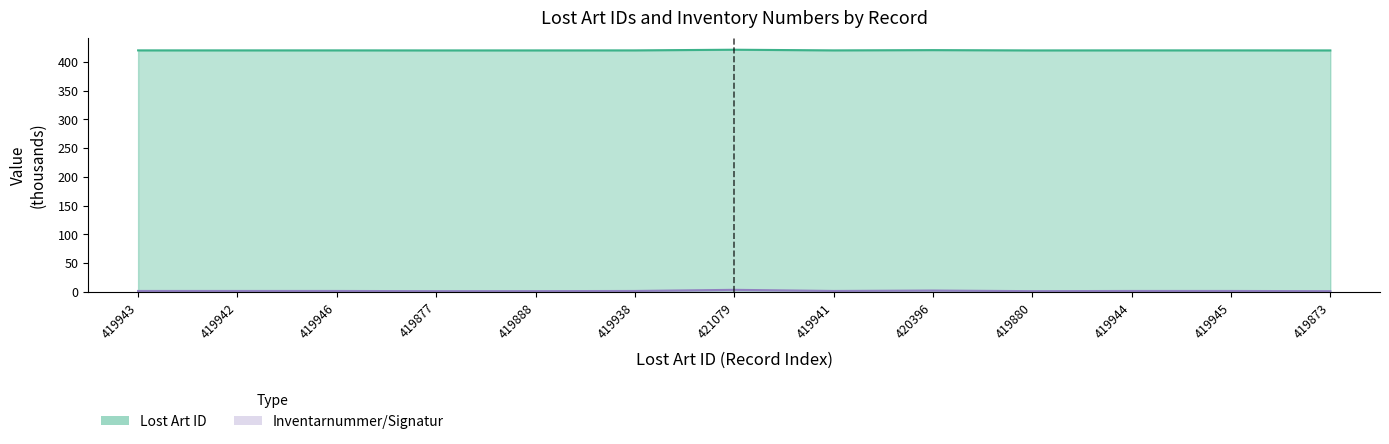

What are all the series names shown in the legend?

Lost Art ID, Inventarnummer/Signatur